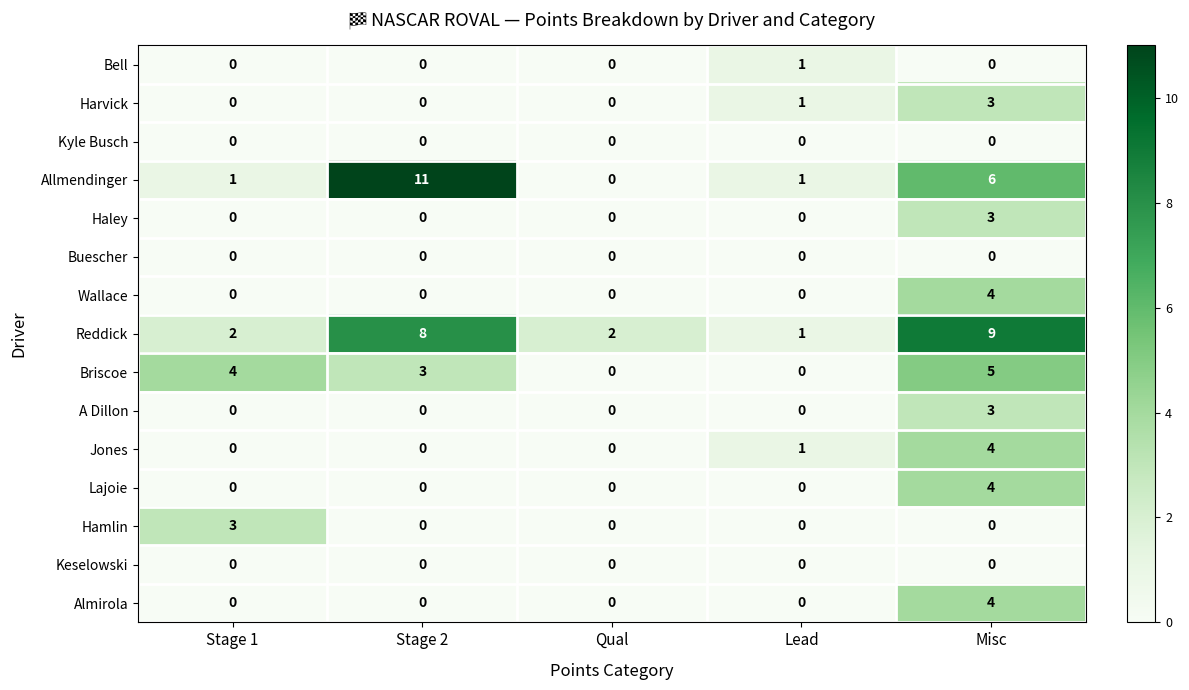

What is the sum of all Almirola values?

4